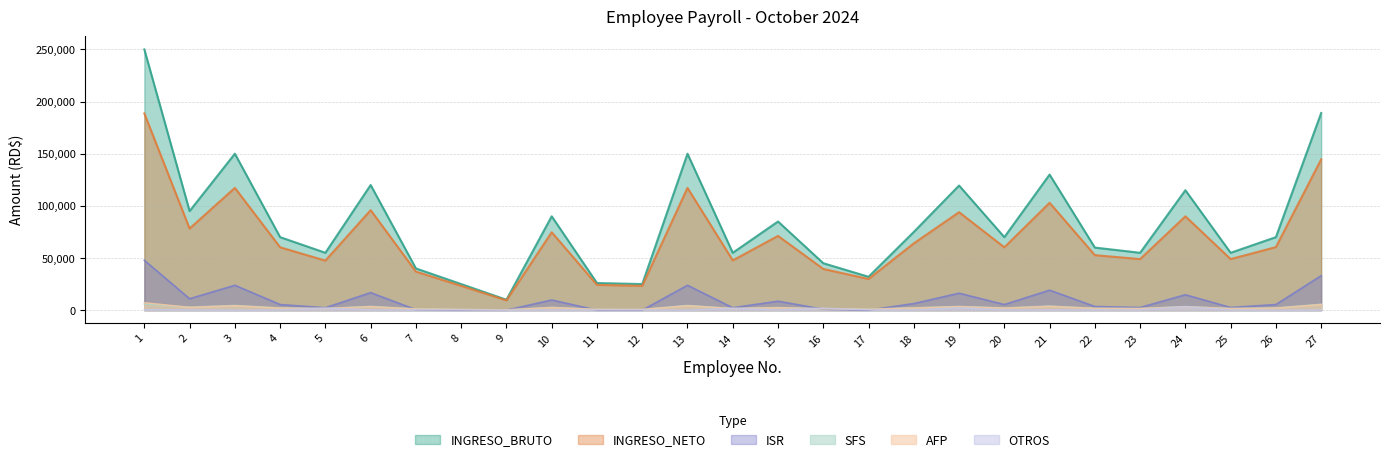

True or false: INGRESO_NETO and SFS cross at least once.

False